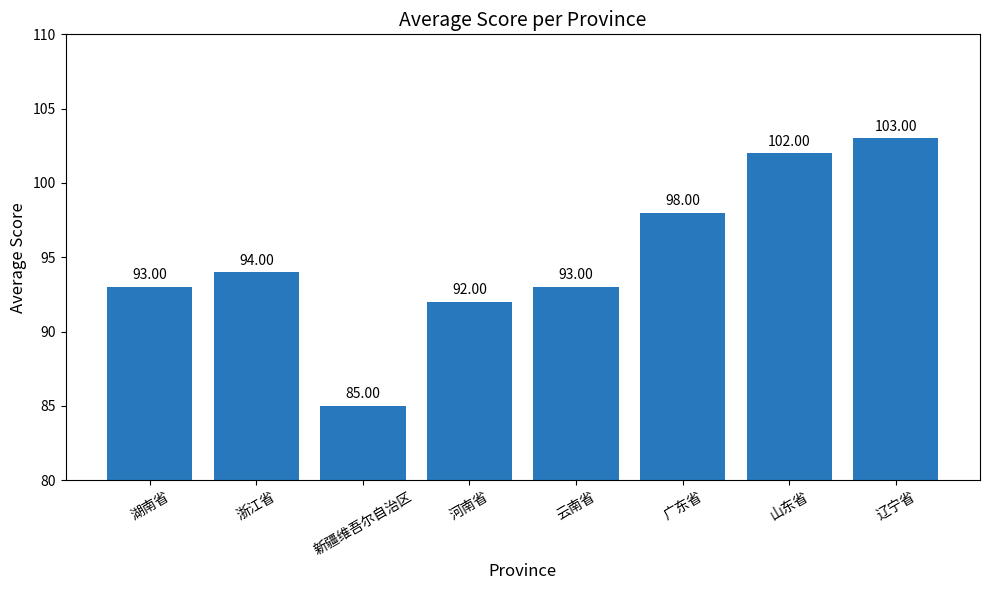

Which category has the highest value across all series?

辽宁省